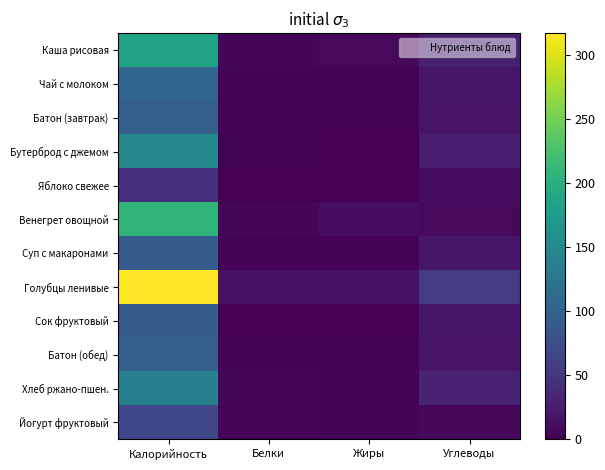

At which category is the sum across all series the highest?

Калорийность